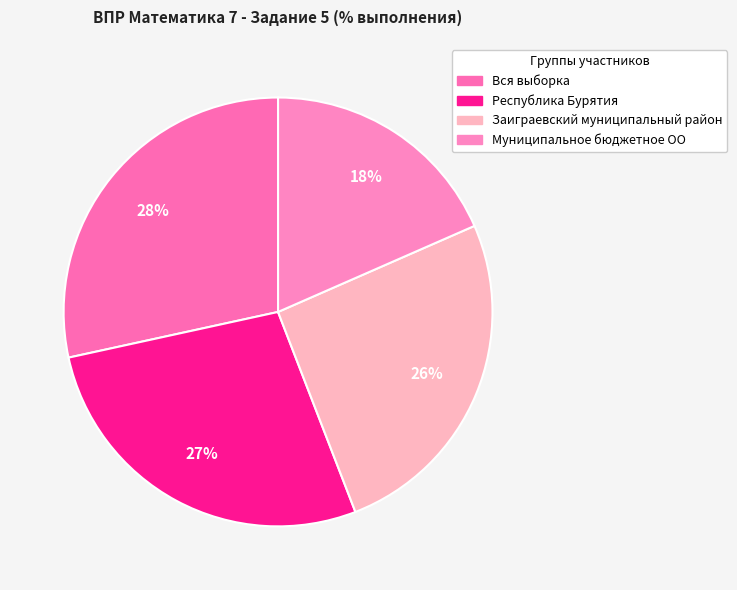

To the nearest percent, what portion does Вся выборка represent?

28%